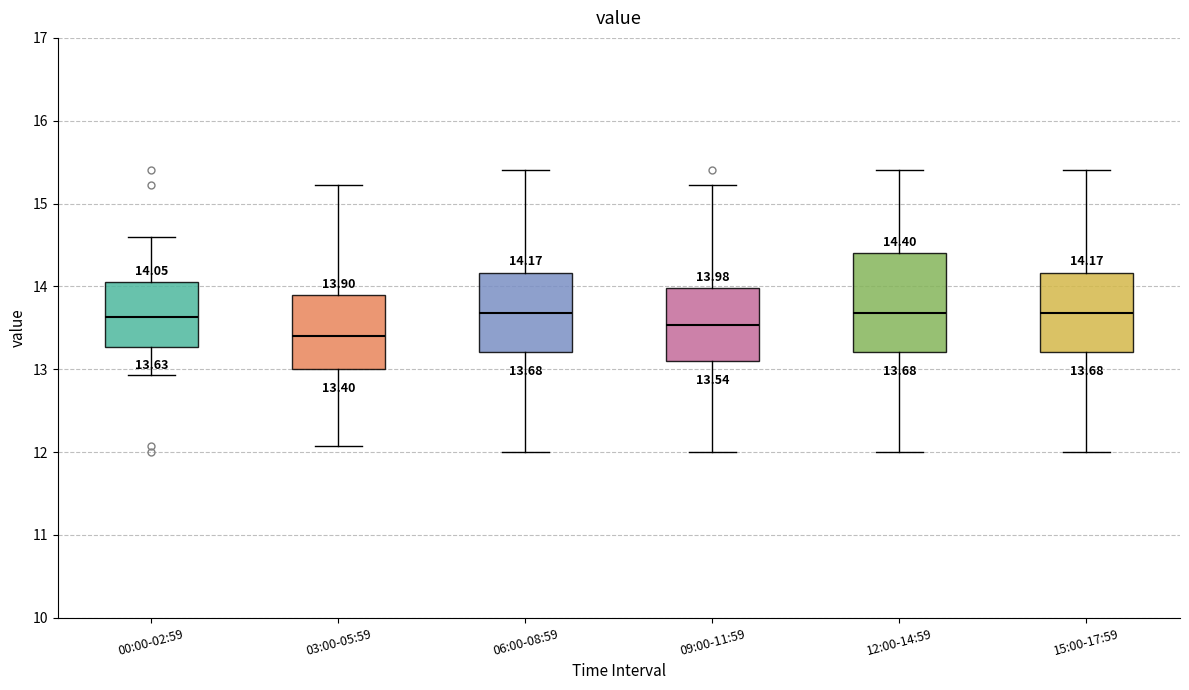

Comparing the boxes themselves (not the whiskers), which one is the tallest?

12:00-14:59